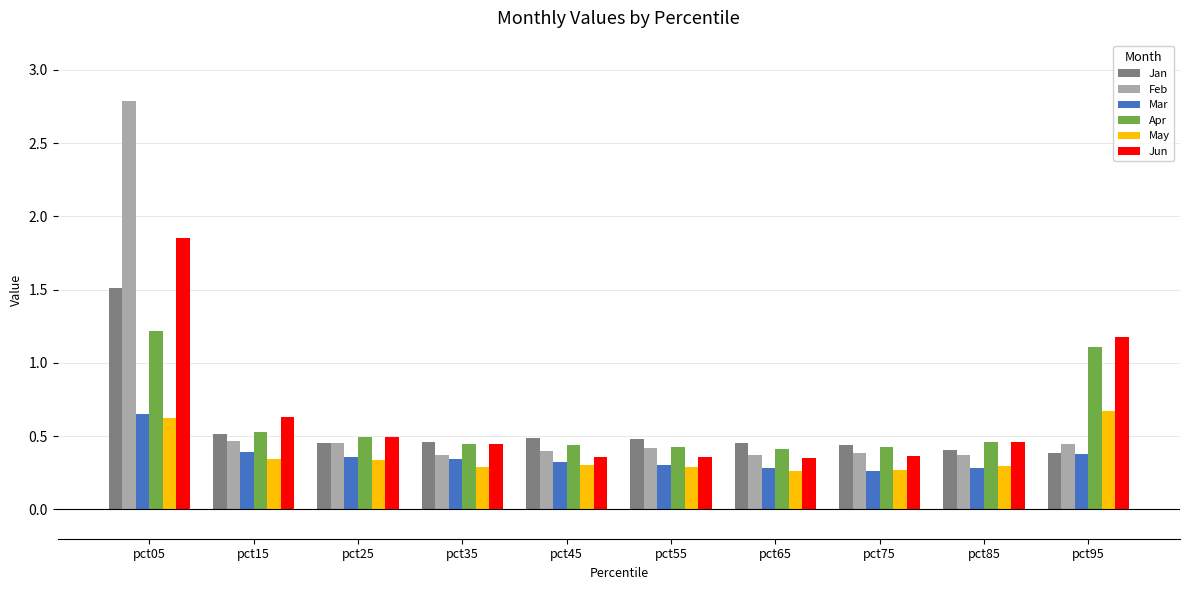

Is the value of May at pct45 greater than the value of Feb at pct35?

No